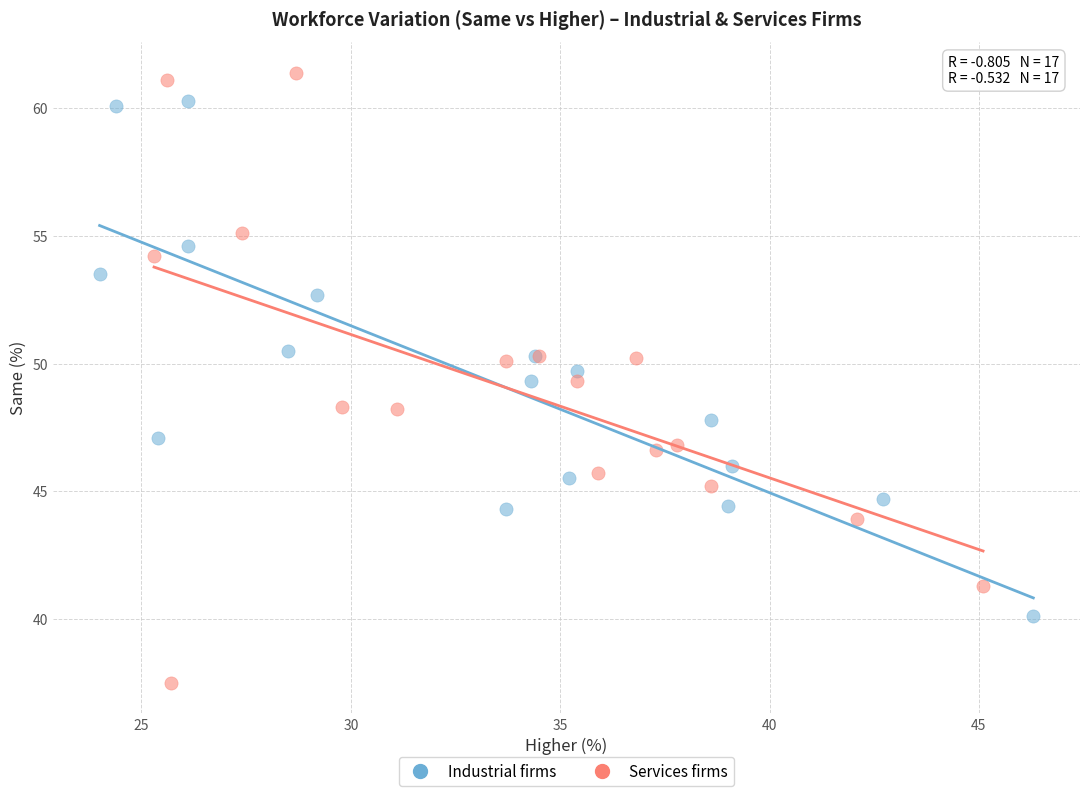

Which series contains the highest Y value?

Services firms